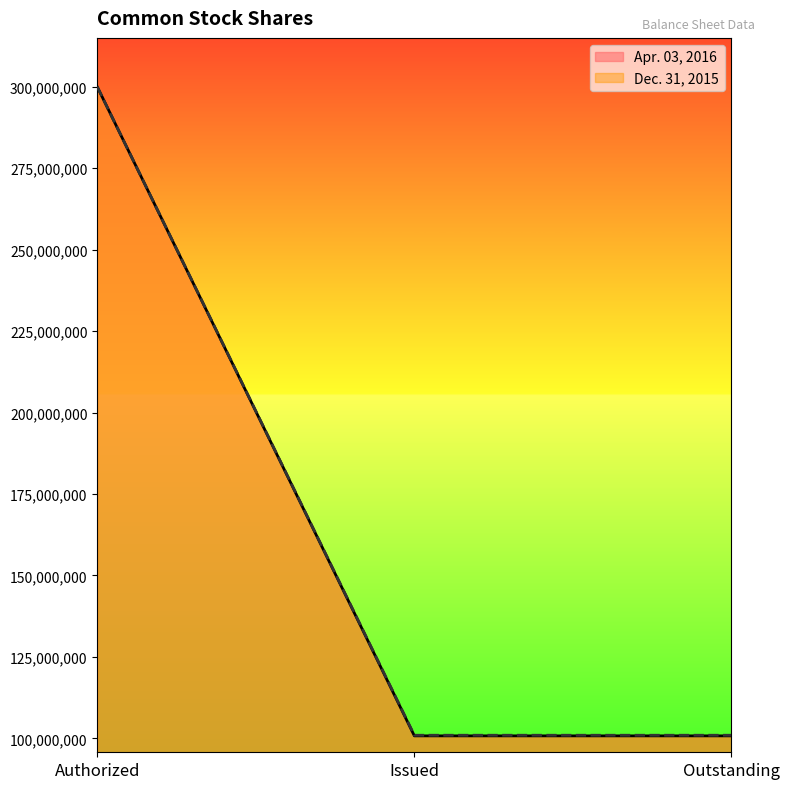

What is the label of the 2nd point from the right?

Issued